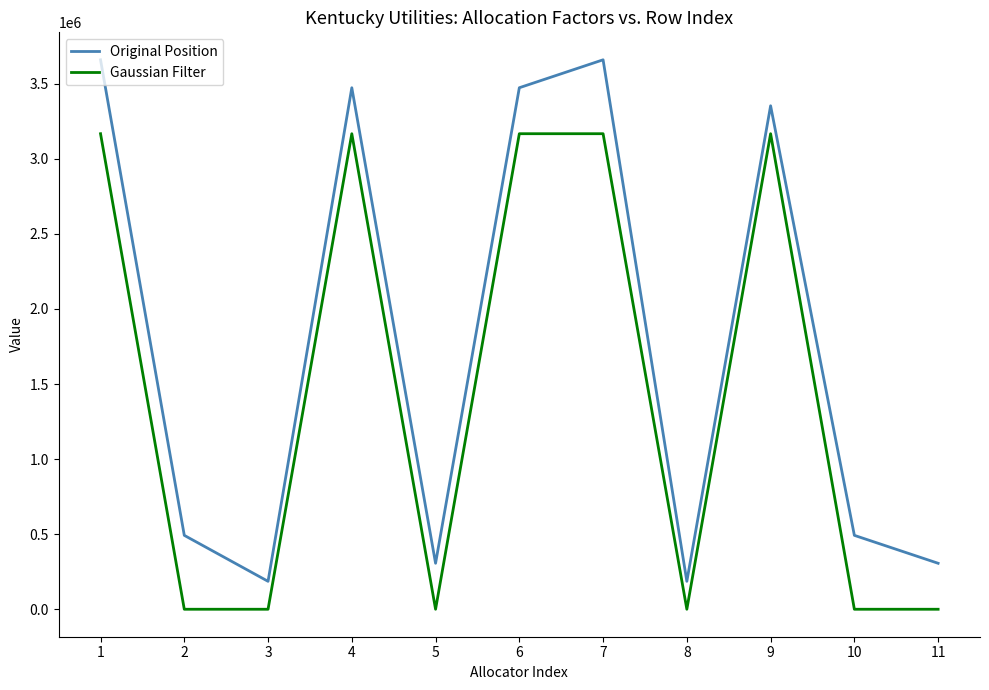

What are all the series names shown in the legend?

Original Position, Gaussian Filter